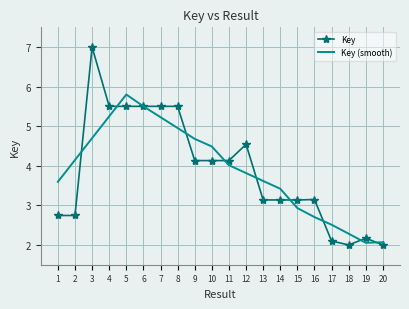

How many distinct data groups are displayed?

2